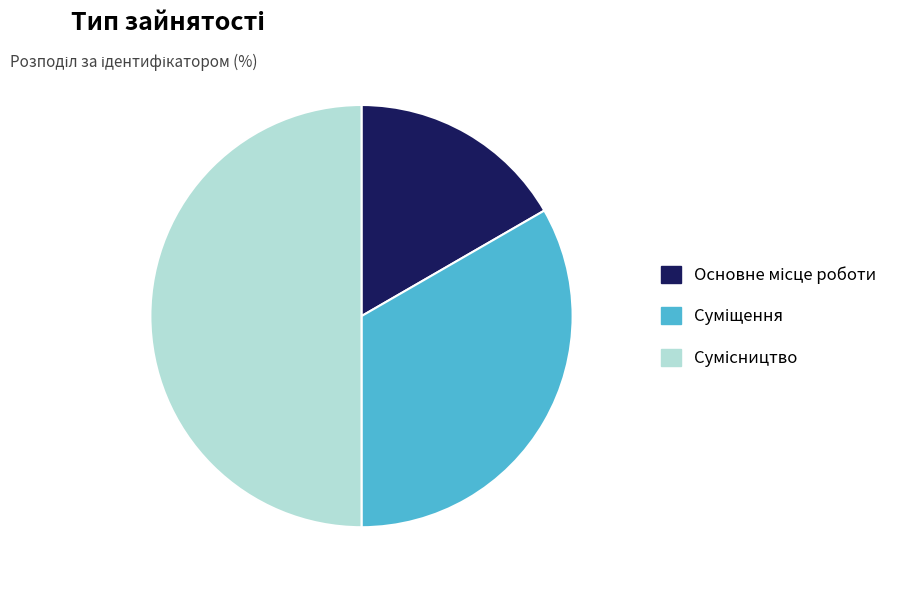

Count the number of slices in the pie.

3